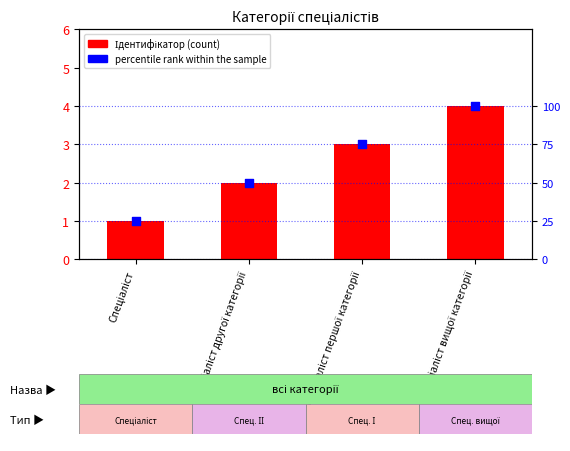

Which series has the largest total across all categories?

percentile rank within the sample